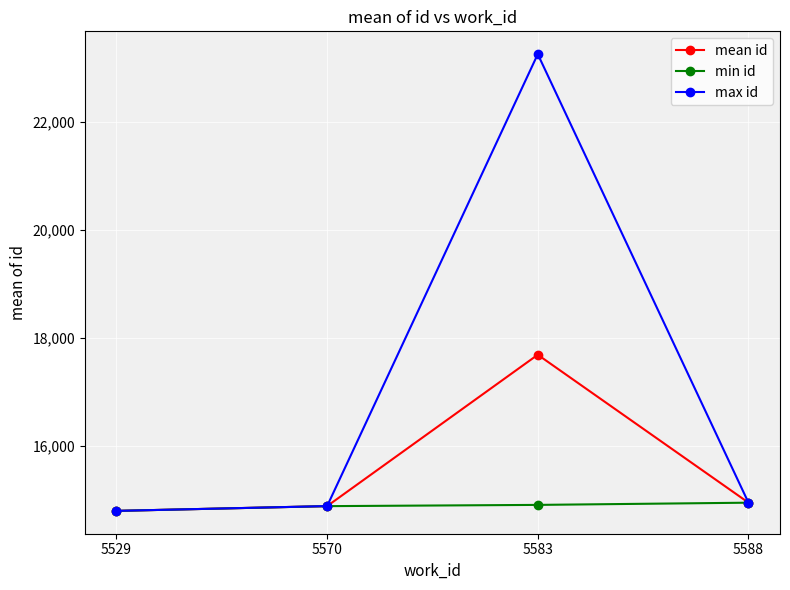

How many interior local peaks does the max id series have?

1